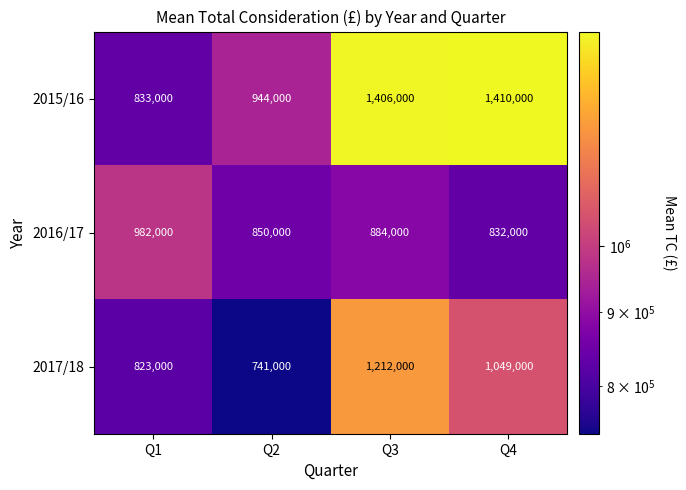

At how many categories does at least one series exceed 1329577?

2